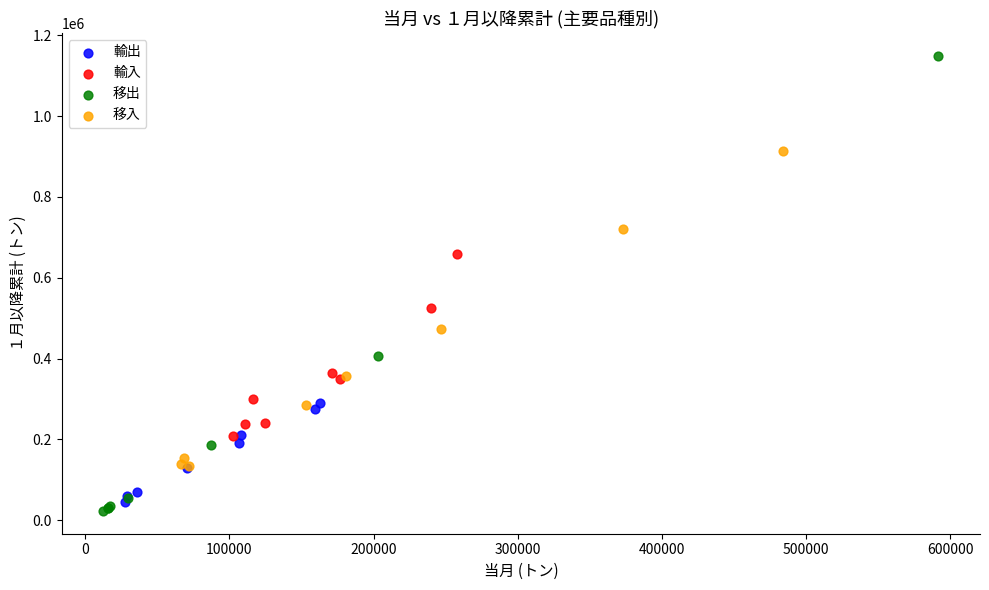

Which series has the widest spread of Y values?

移出